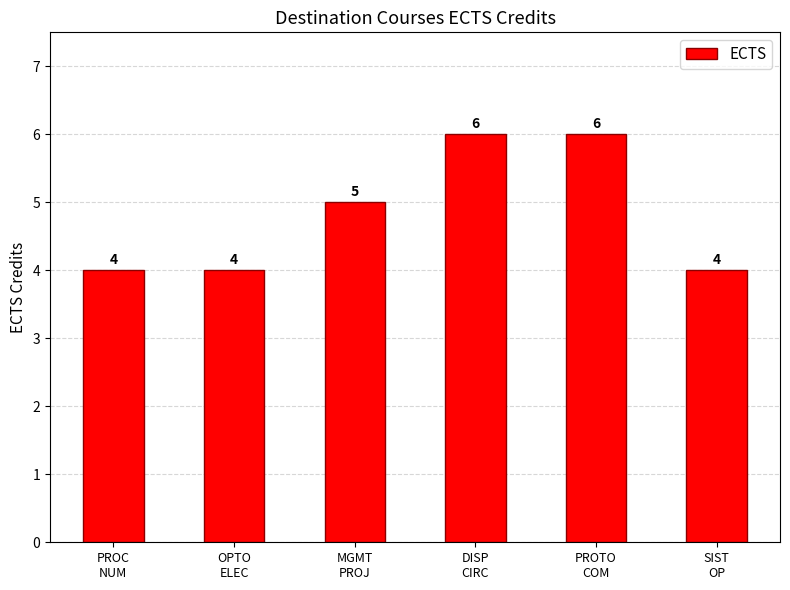

What position from the right is PROC
NUM?

6